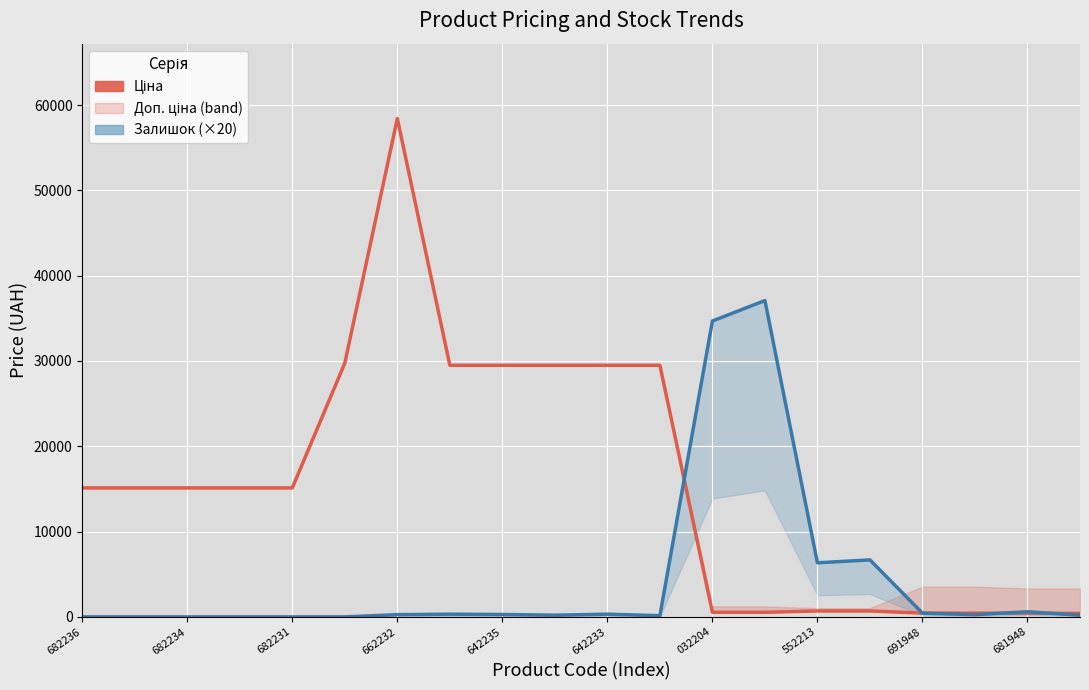

Which series has the largest total across all categories?

Ціна